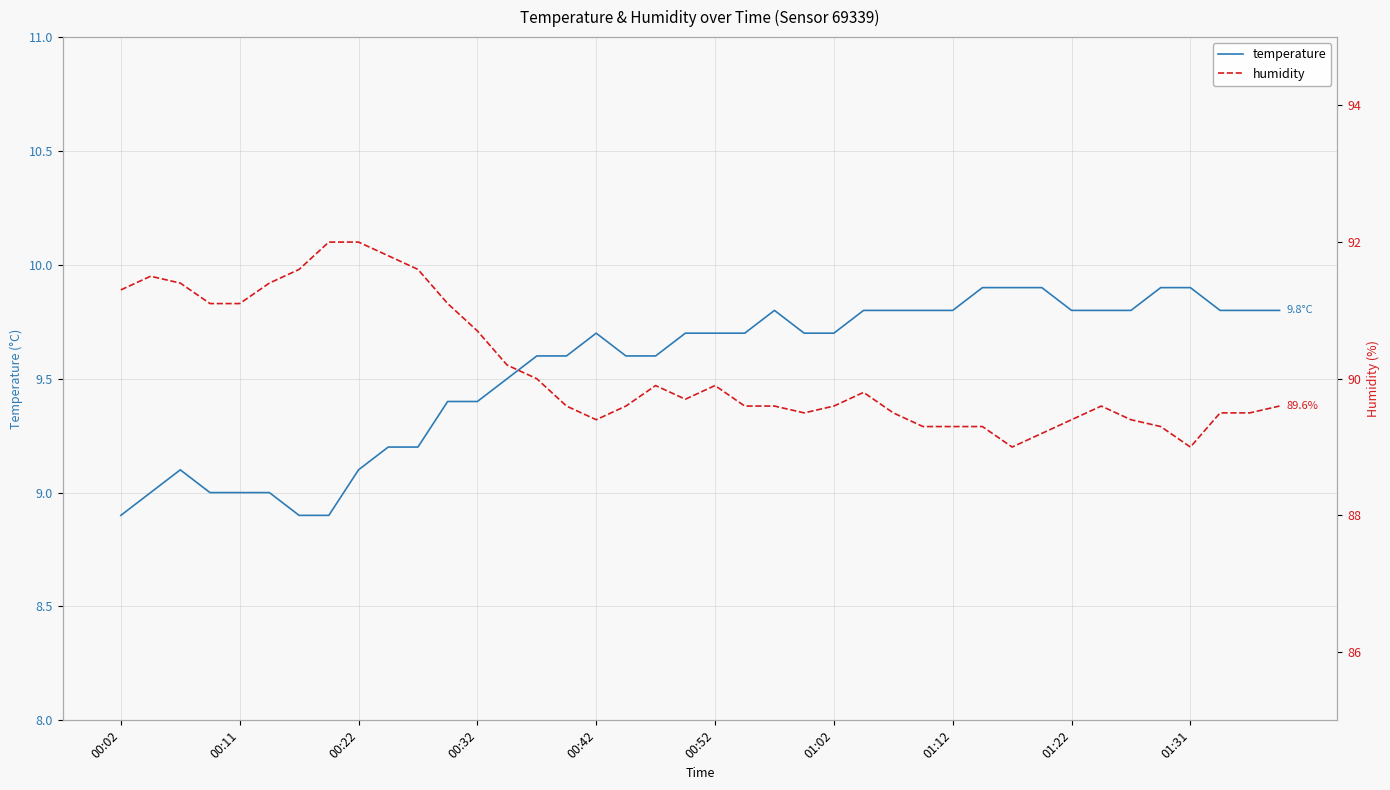

The temperature series shows 5.3 at 00:22. True or false?

False